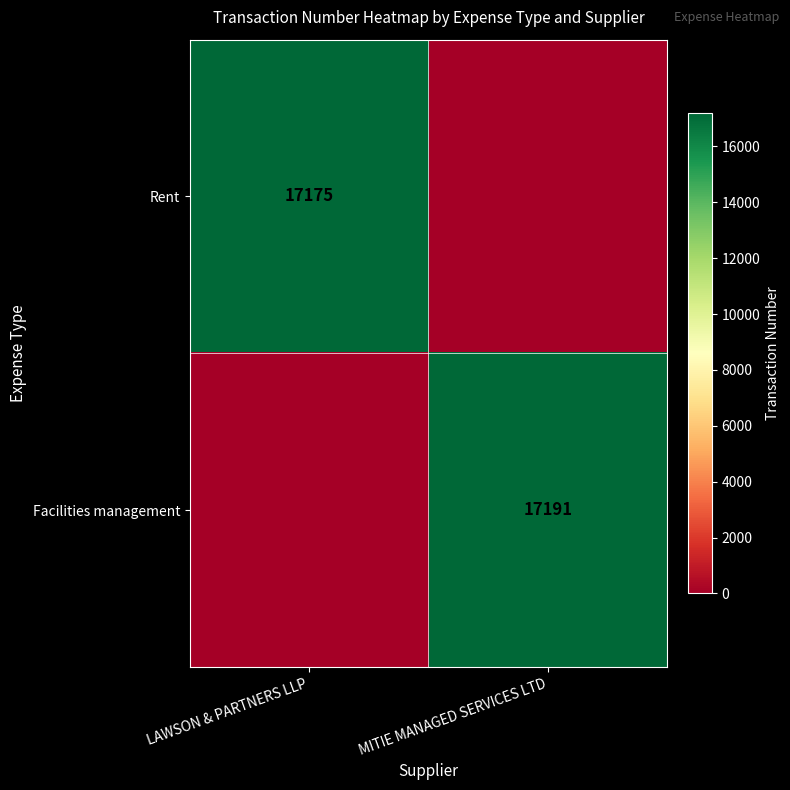

Is the value of Rent at LAWSON & PARTNERS LLP greater than the value of Facilities management at MITIE MANAGED SERVICES LTD?

No